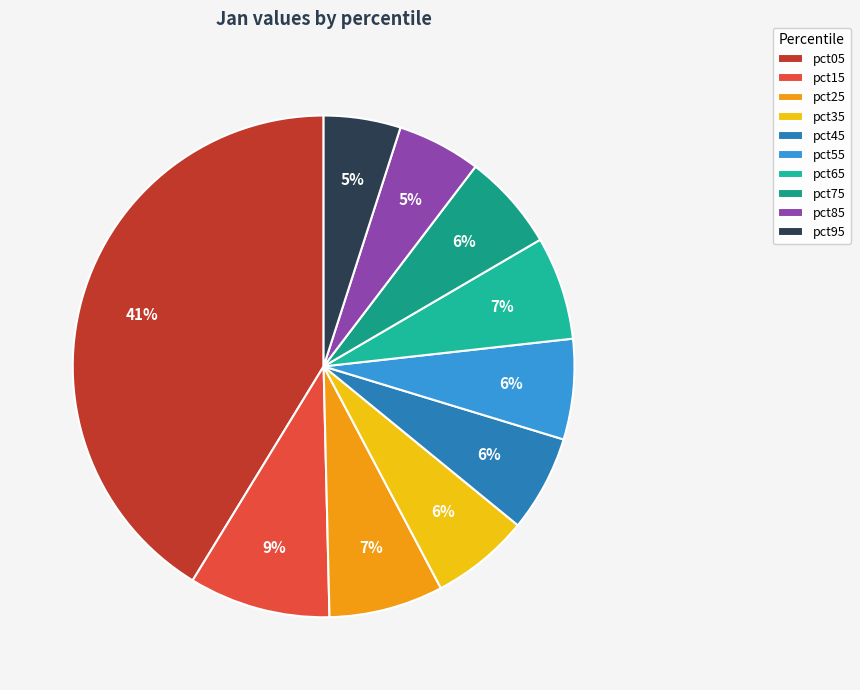

To the nearest percent, what portion does pct45 represent?

6%